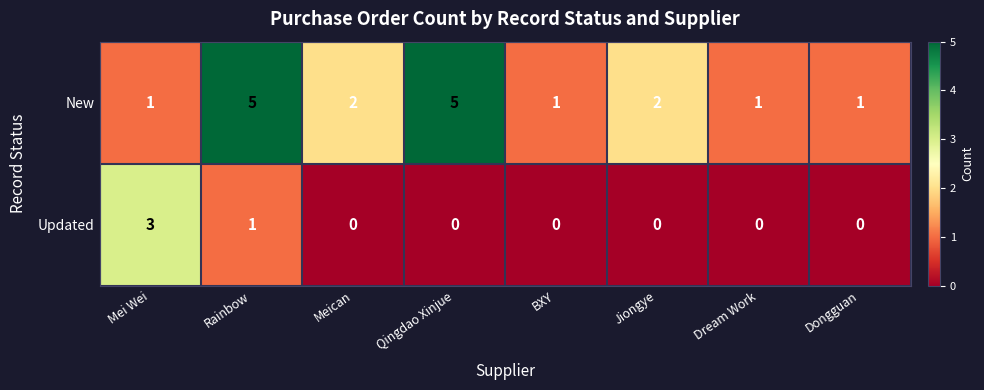

Is the value of Updated at Mei Wei greater than the value of New at Rainbow?

No